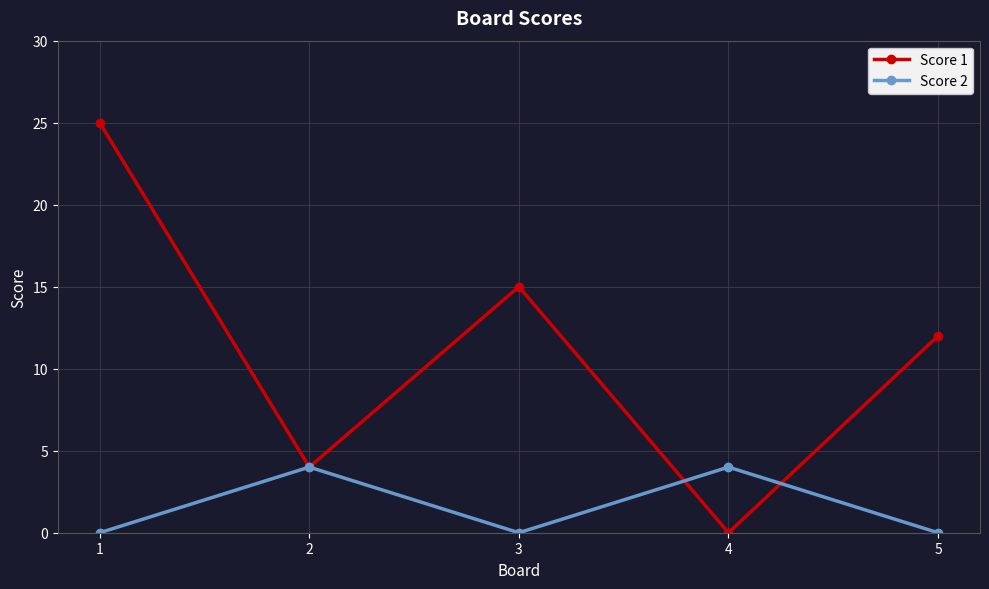

Count the number of categories in the chart.

5